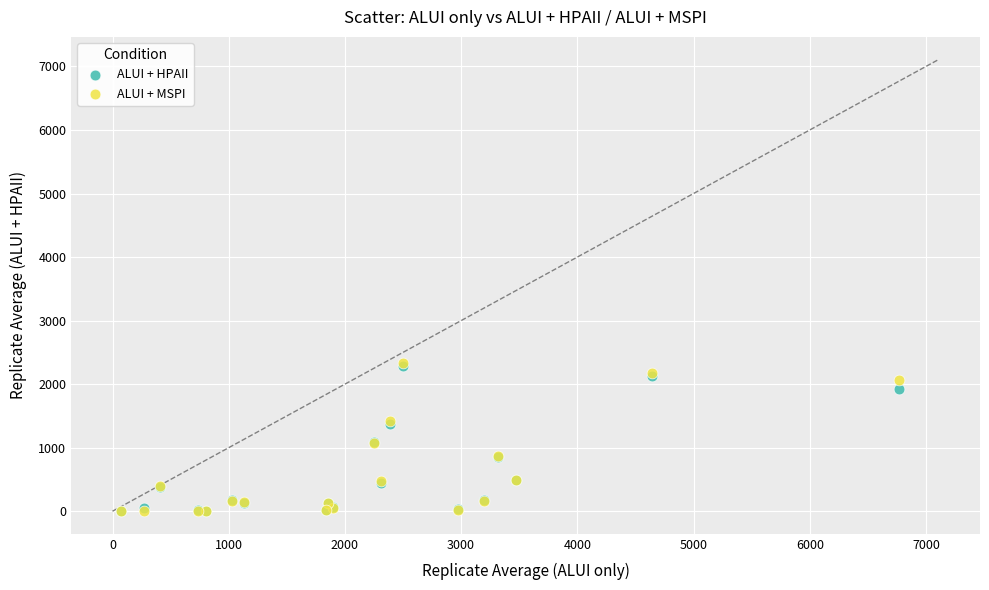

What are all the series names shown in the legend?

ALUI + HPAII, ALUI + MSPI